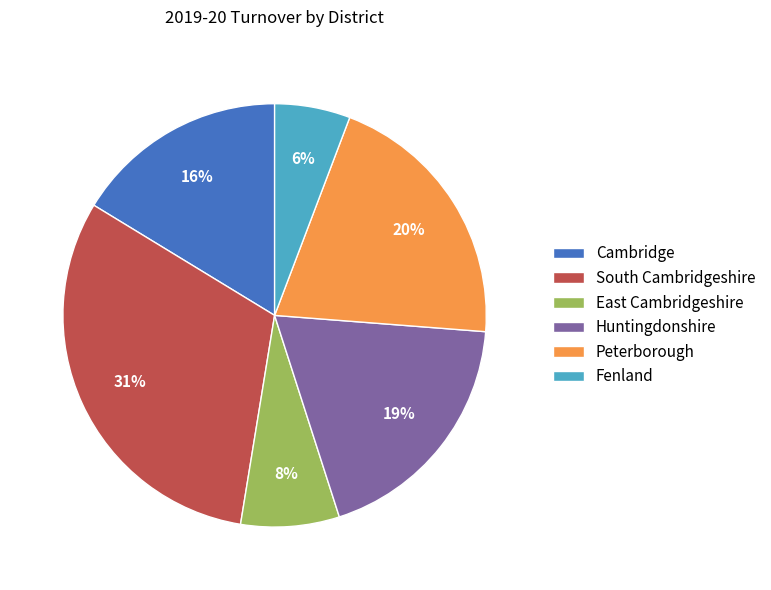

Combined, do Cambridge and Huntingdonshire account for over 50%?

No